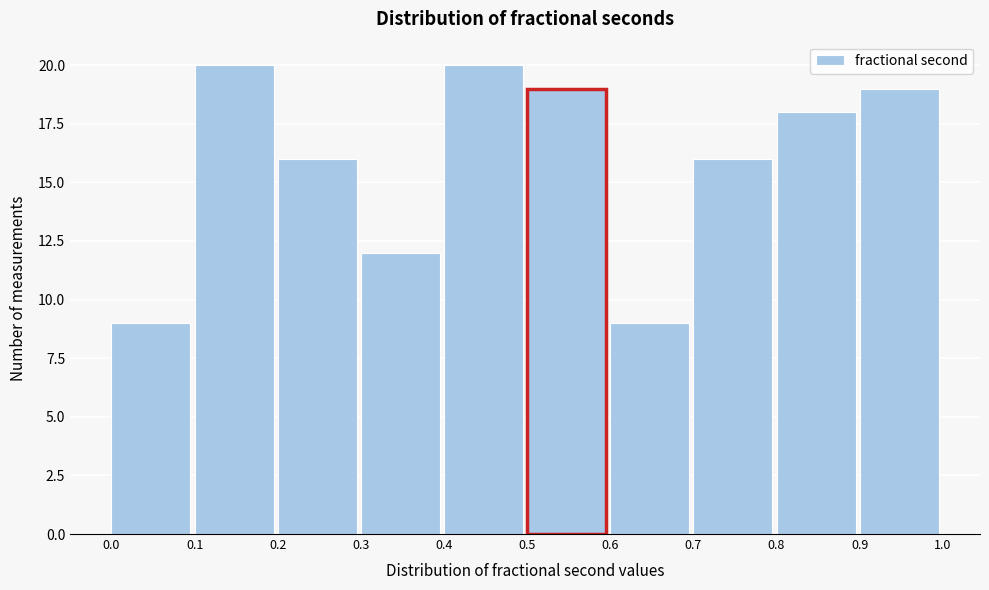

Reading left to right, transcribe this chart: for each bar, give the range it covers on the x-axis and its height. The values are not printed on the chart, so give them approximately, as read against the axis.

0.0 to 0.1: 9
0.1 to 0.2: 20
0.2 to 0.3: 16
0.3 to 0.4: 12
0.4 to 0.5: 20
0.5 to 0.6: 19
0.6 to 0.7: 9
0.7 to 0.8: 16
0.8 to 0.9: 18
0.9 to 1.0: 19